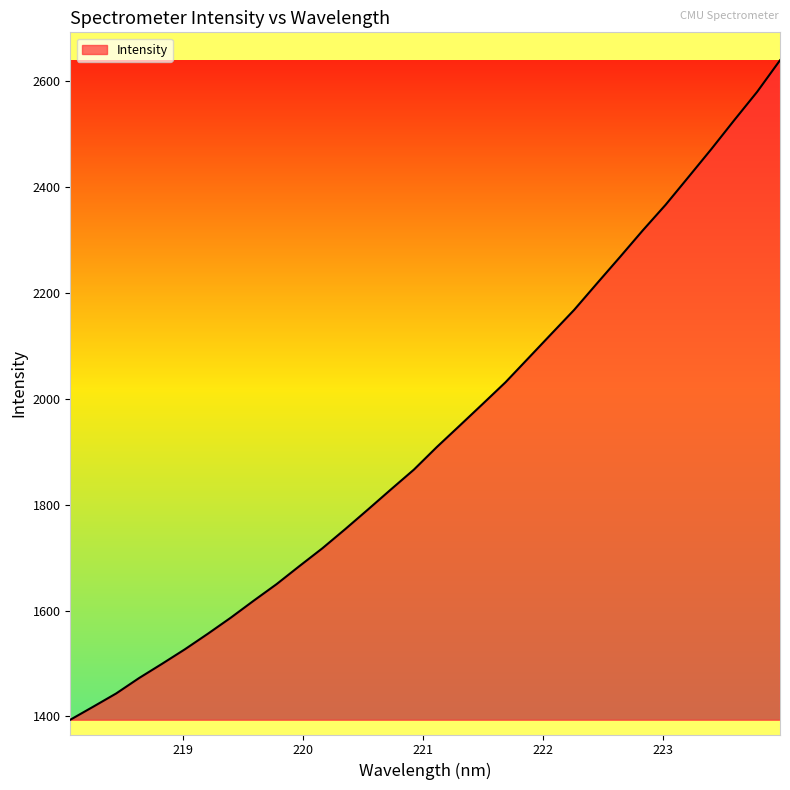

What is the greatest value displayed?

2639.6